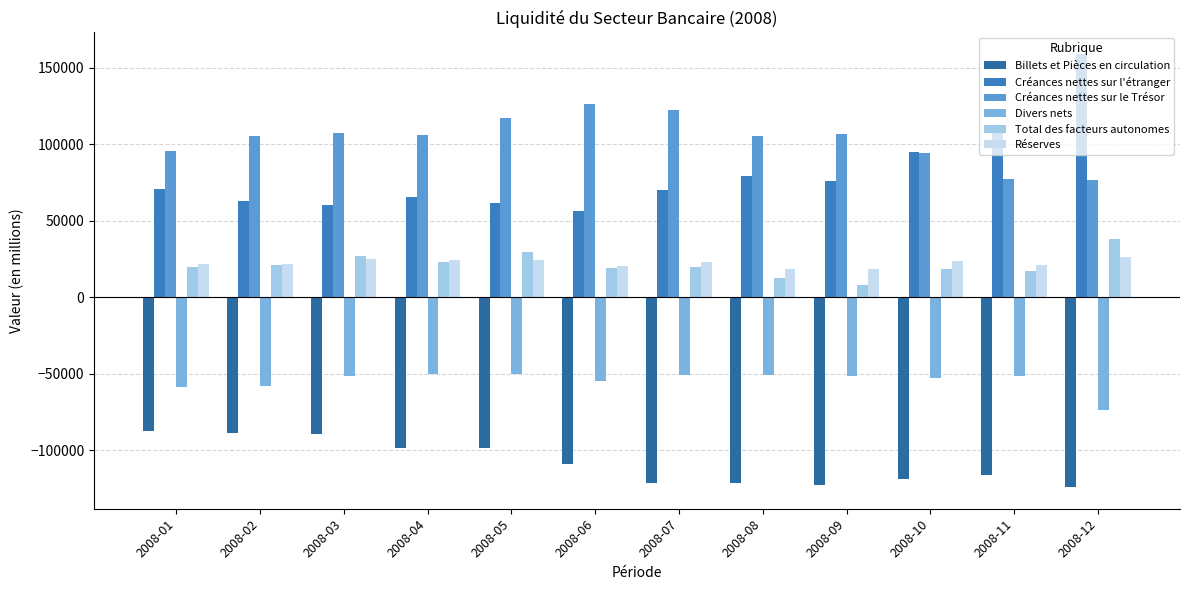

What are all the series names shown in the legend?

Billets et Pièces en circulation, Créances nettes sur l'étranger, Créances nettes sur le Trésor, Divers nets, Total des facteurs autonomes, Réserves